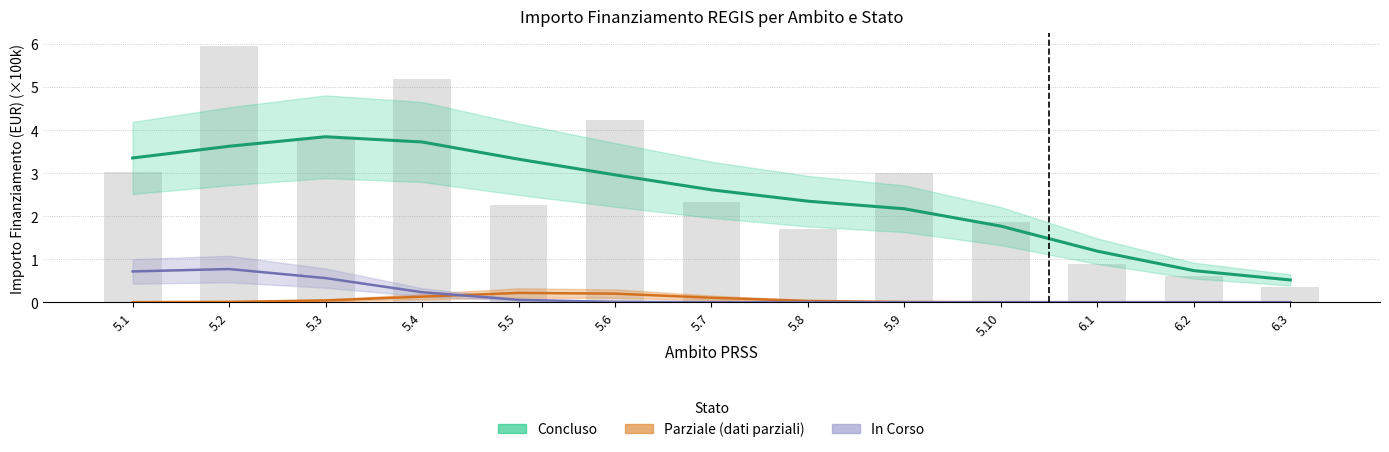

The Parziale series shows -0.1 at 6.2. True or false?

False